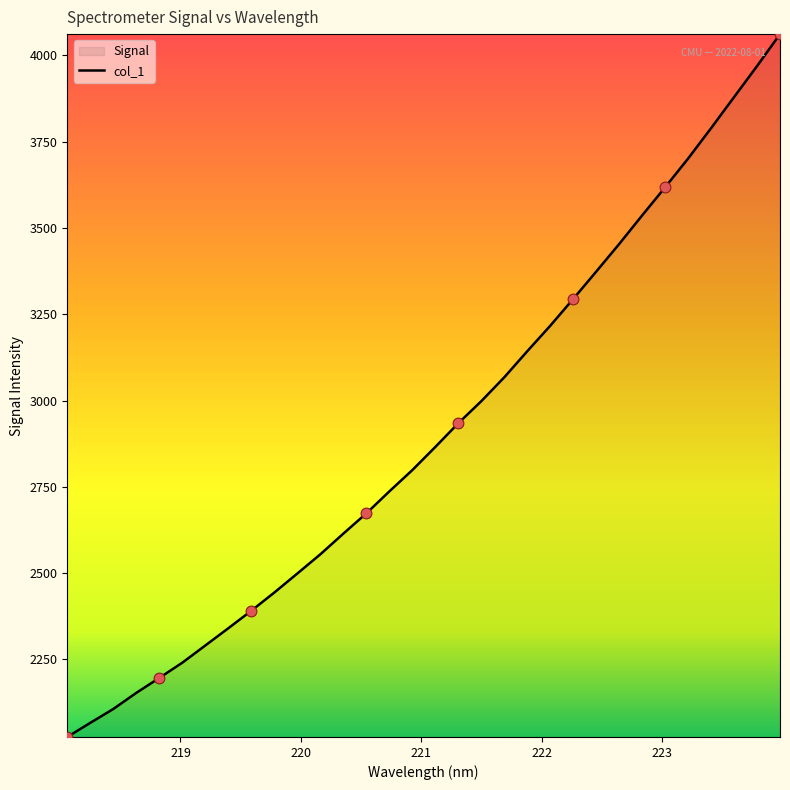

What is the difference between the maximum and minimum values?

2035.8